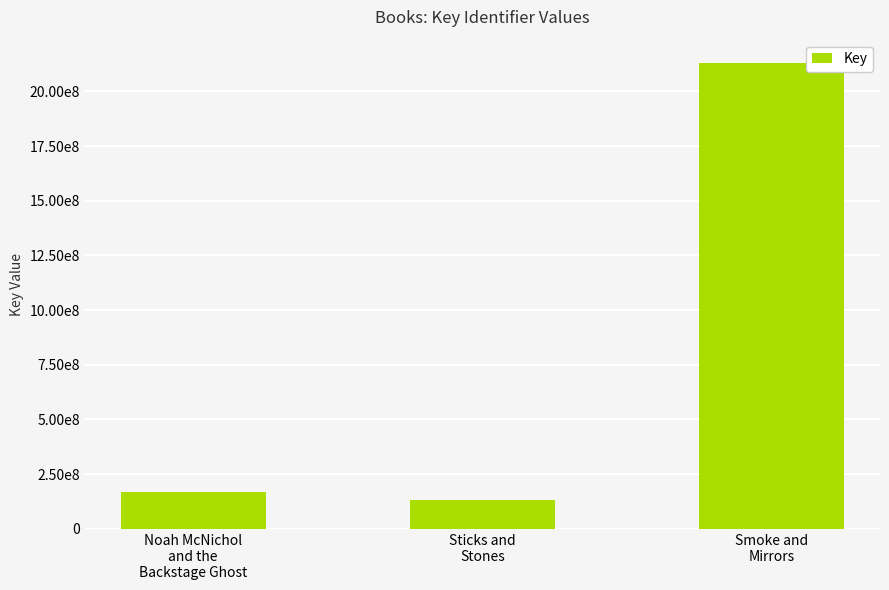

Are the bars horizontal?

No